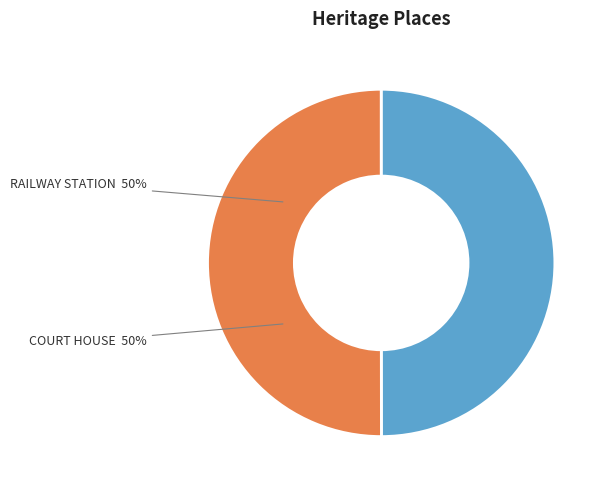

To the nearest percent, what is the average slice percentage?

50%